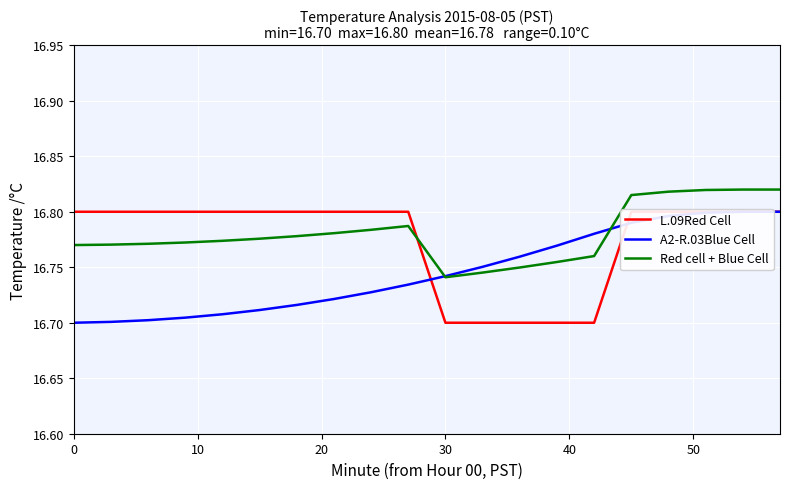

At how many categories does at least one series exceed 16?

20